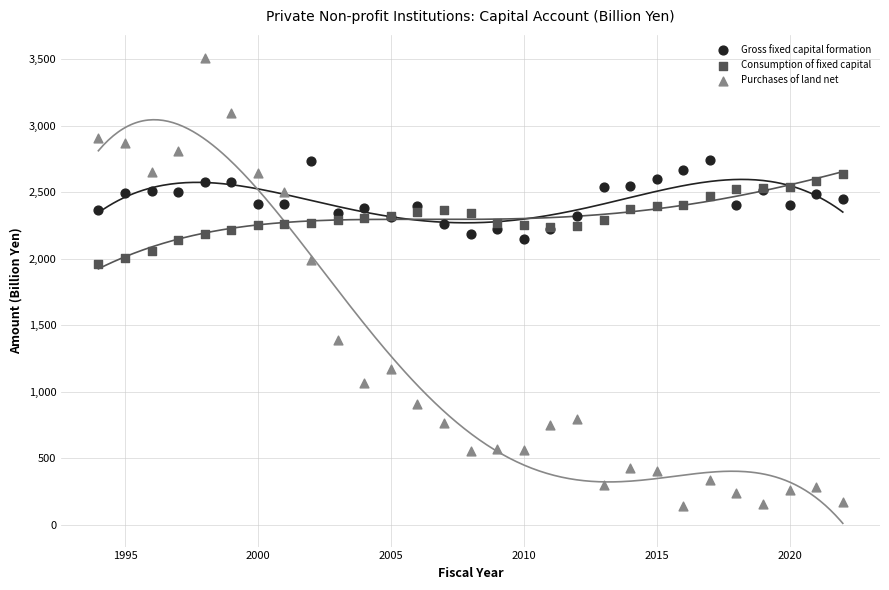

Which series has the widest spread of Y values?

Purchases of land net